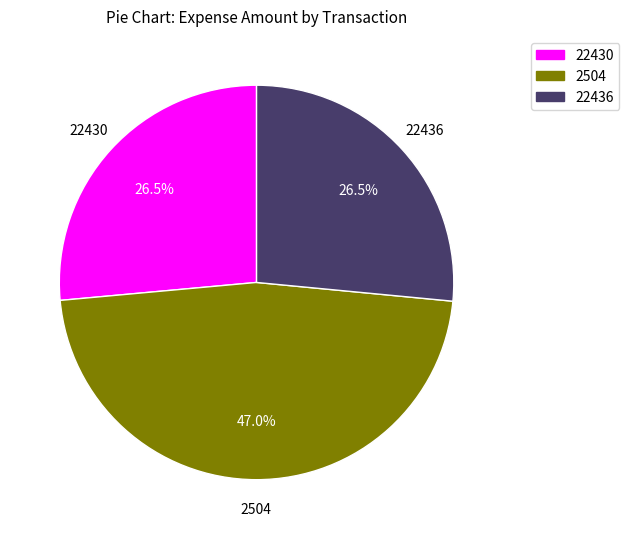

Is 22430 the majority of the pie?

No